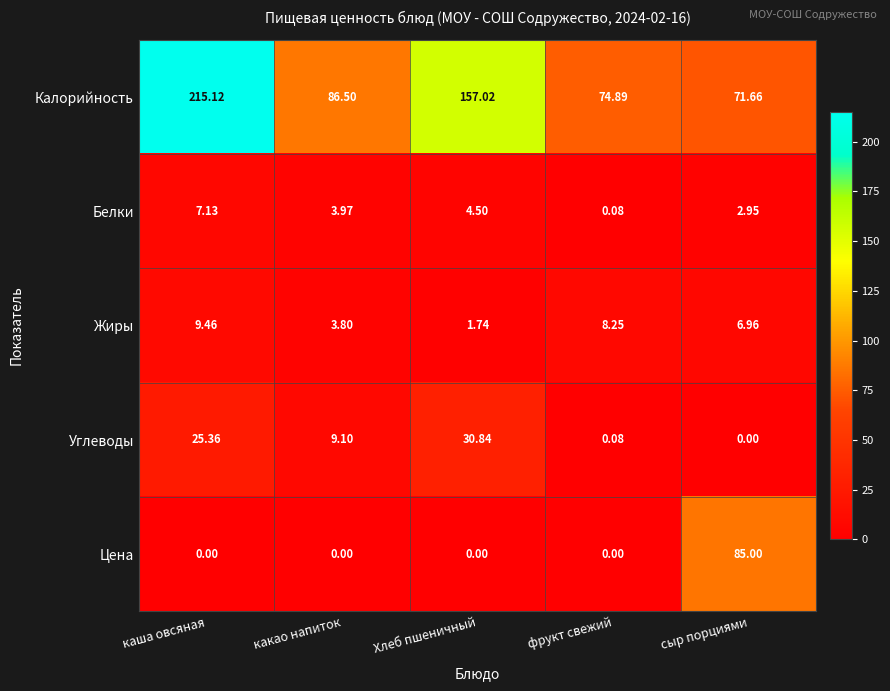

Which series changed the most between Хлеб пшеничный and фрукт свежий?

Калорийность